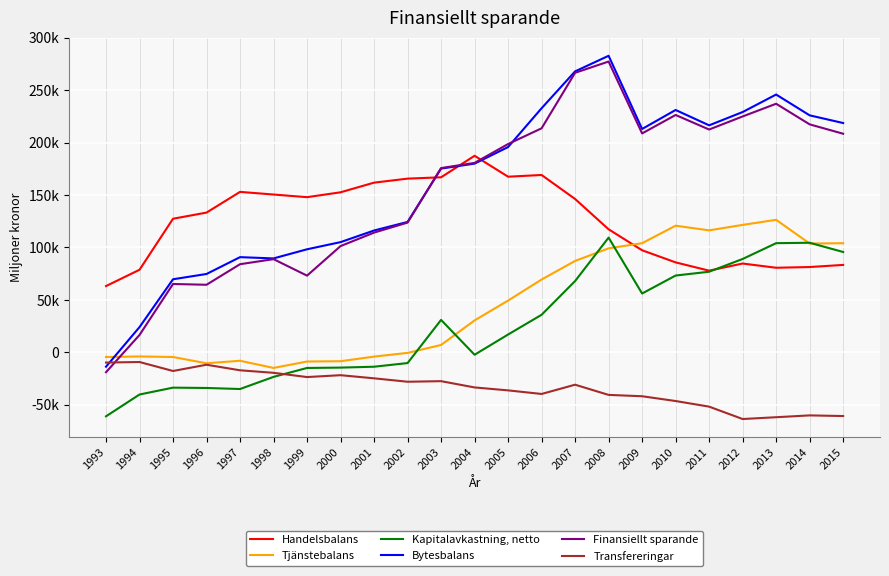

What are all the series names shown in the legend?

Handelsbalans, Tjänstebalans, Kapitalavkastning, netto, Bytesbalans, Finansiellt sparande, Transfereringar